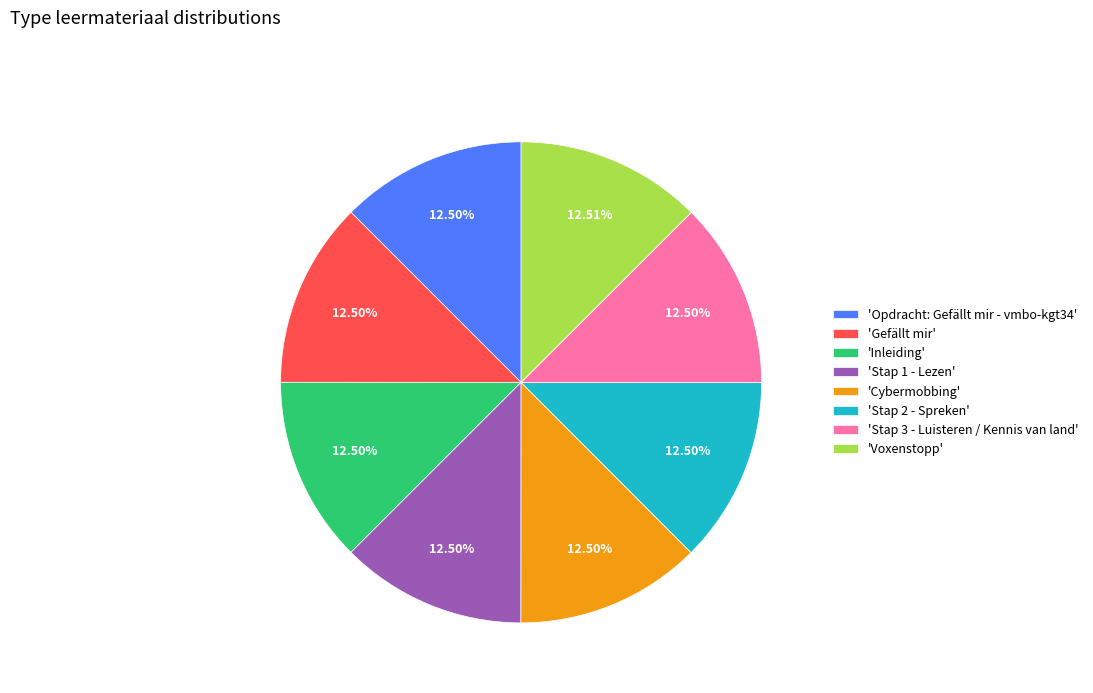

Is there any slice that represents more than half of the pie?

No